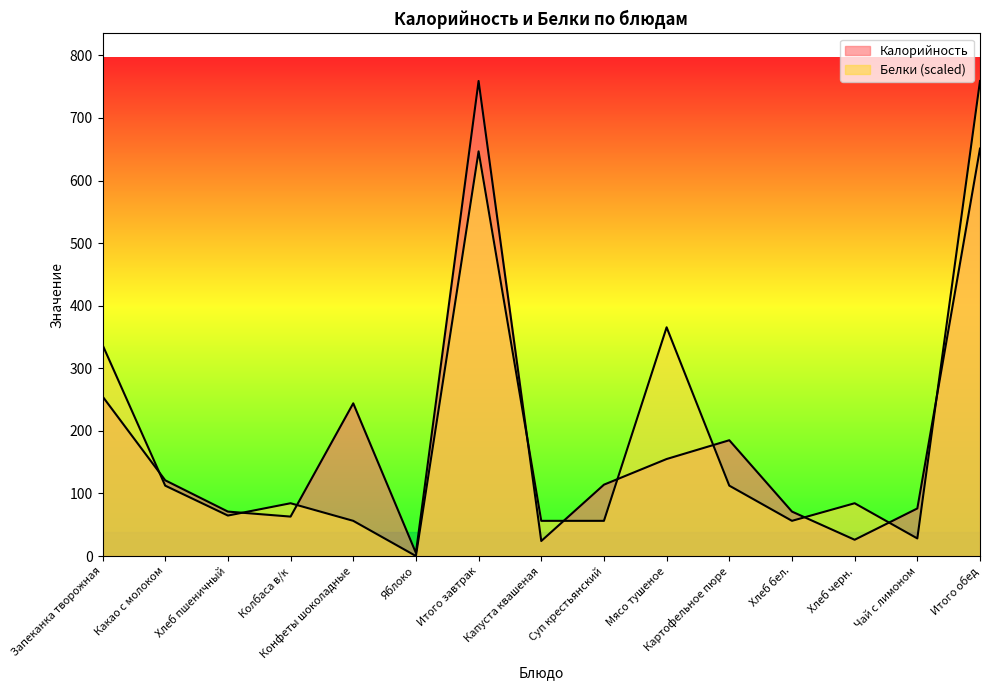

What is the sum of all Белки values?

2819.5